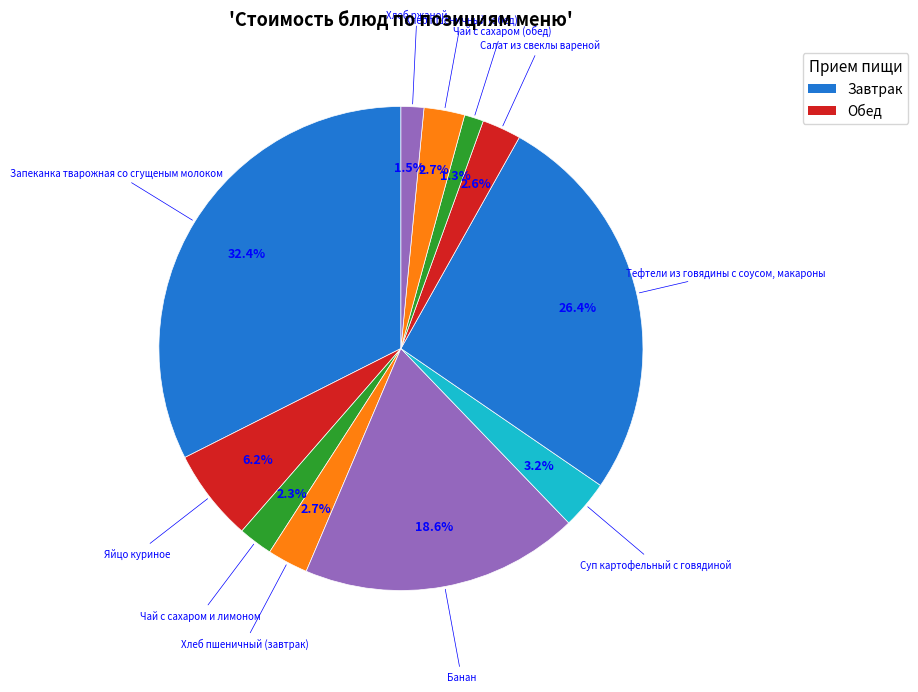

How many slices are in this pie chart?

11